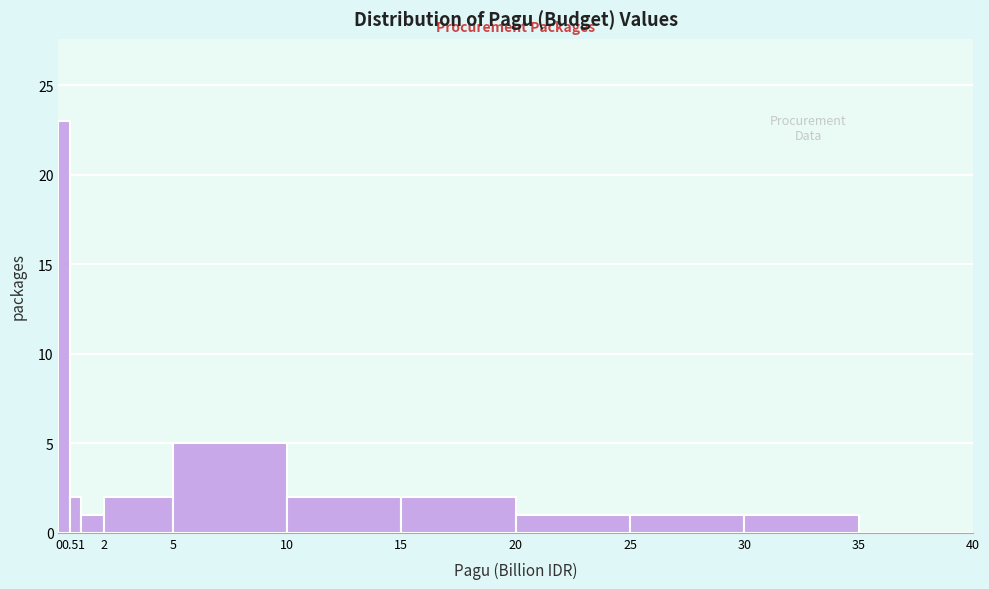

What is the height of the bar covering 5 to 10 on the x-axis? The values are not printed on the chart, so give them approximately, as read against the axis.

5